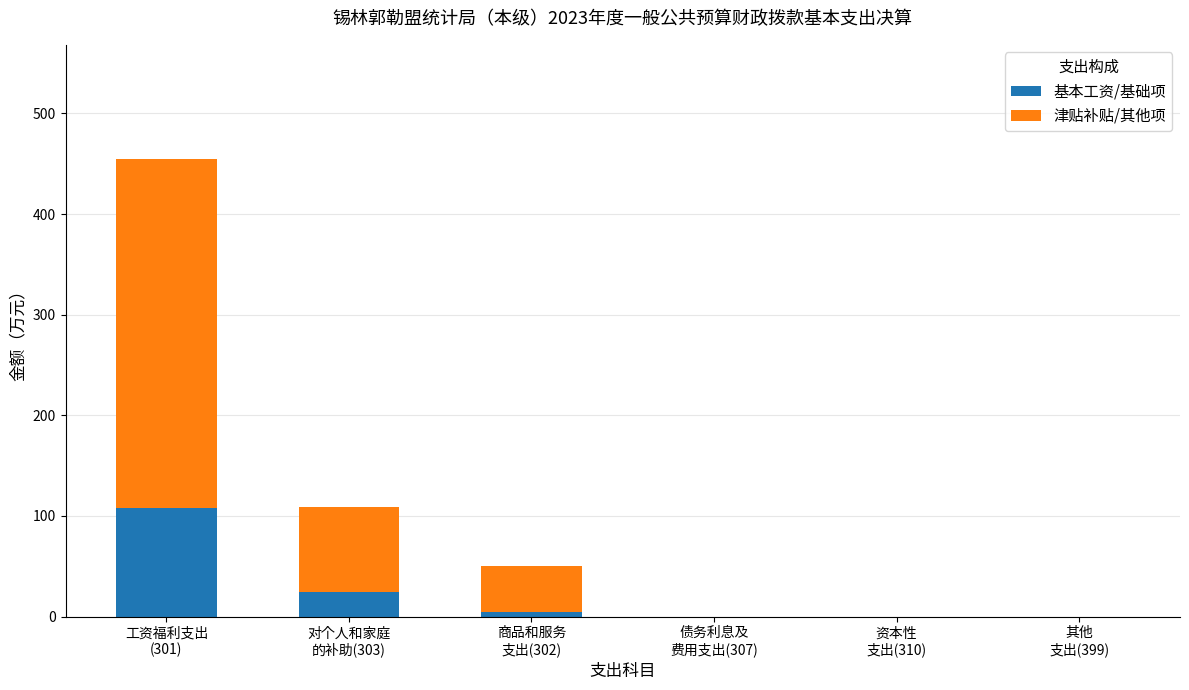

What is the maximum value for 基本工资/基础项?

108.1